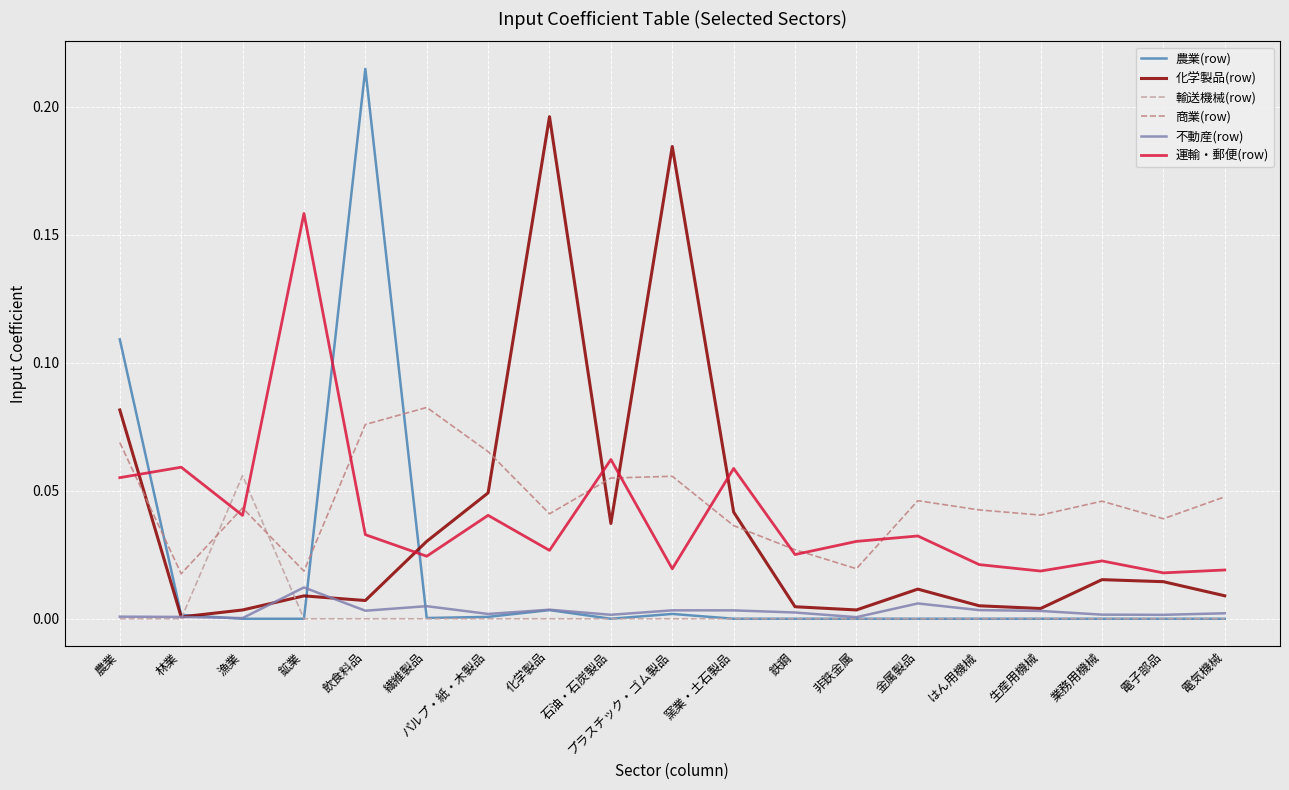

How many lines are shown in the chart?

6